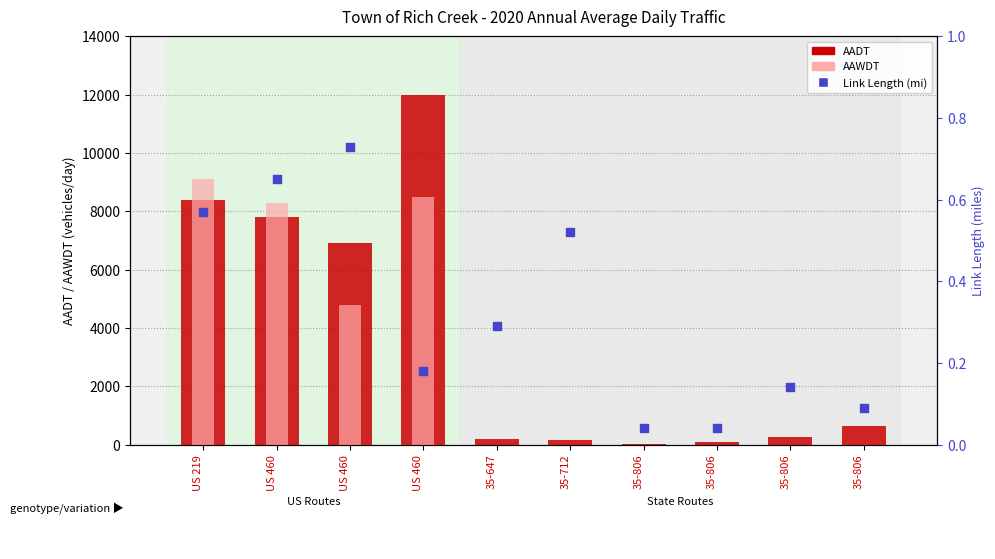

At how many categories does at least one series exceed 11320?

1